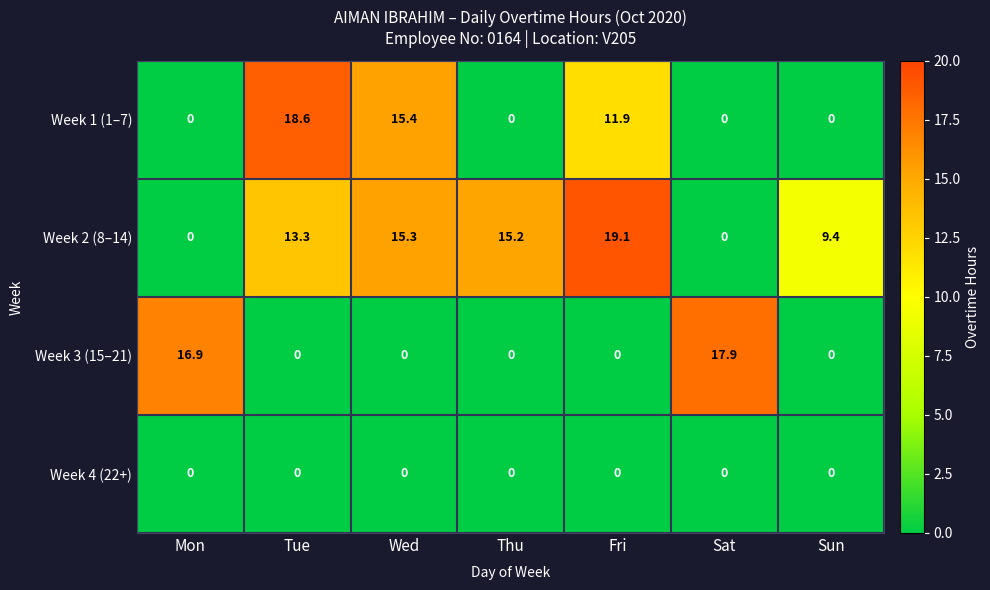

At which category is the sum across all series the highest?

Tue